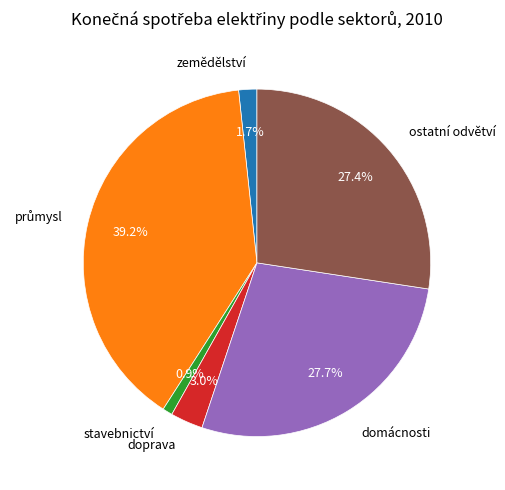

What percentage is NOT represented by zemědělství?

98.3%